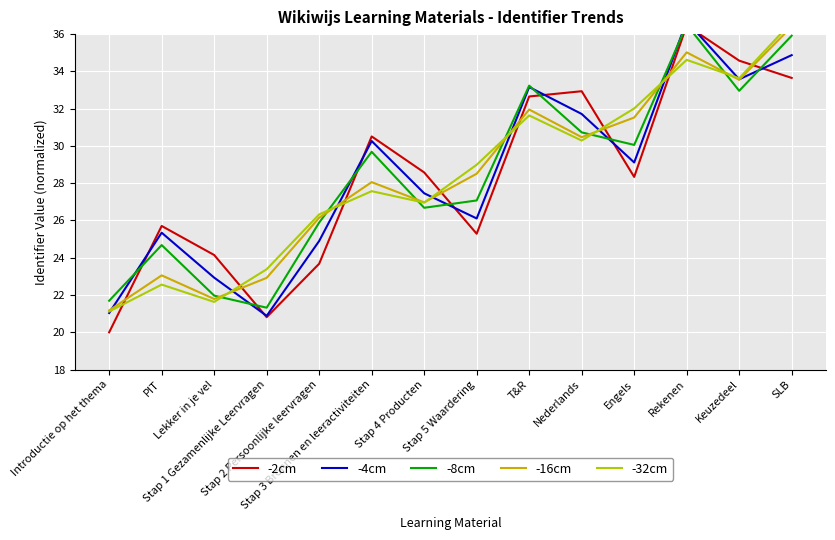

What is the value of the -8cm point at the 8th from the left?

27.1